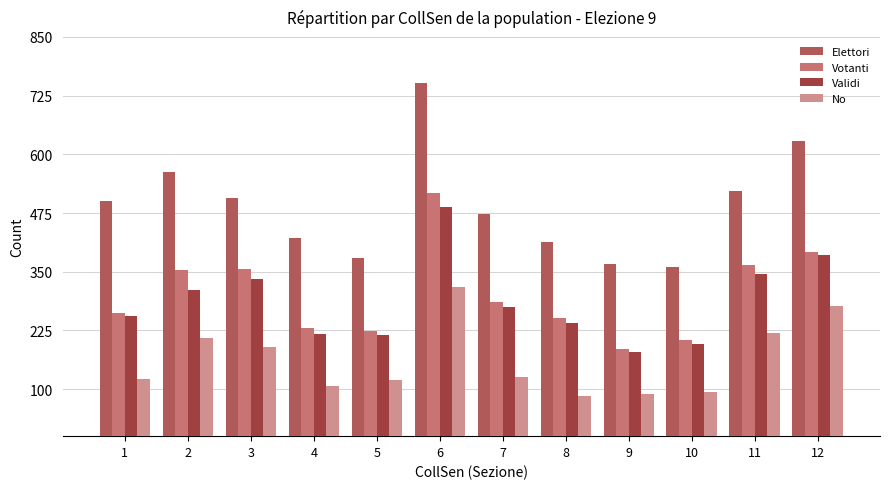

What is the highest value of the No series?

318